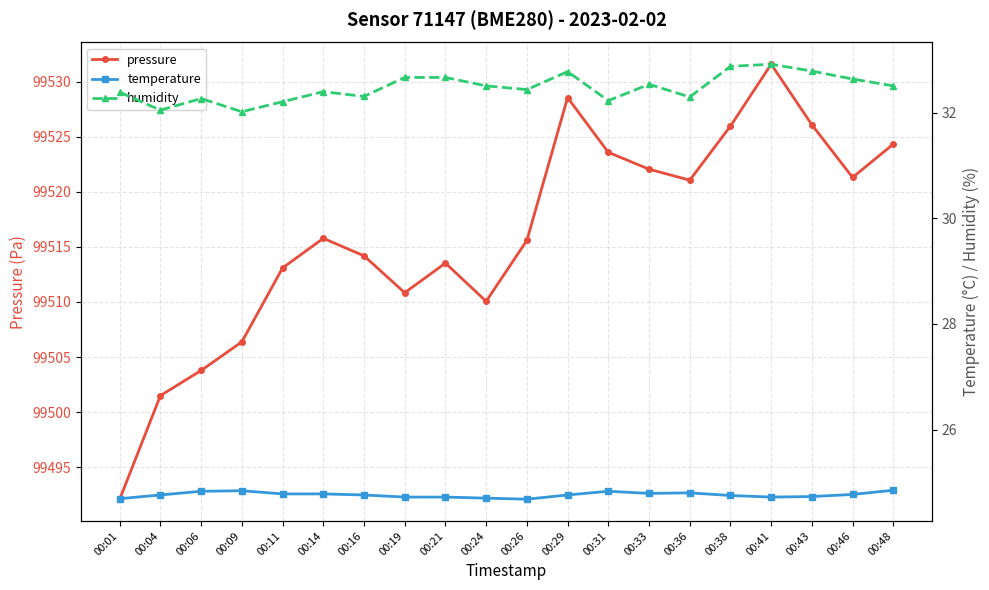

How many interior local valleys does the temperature series have?

3